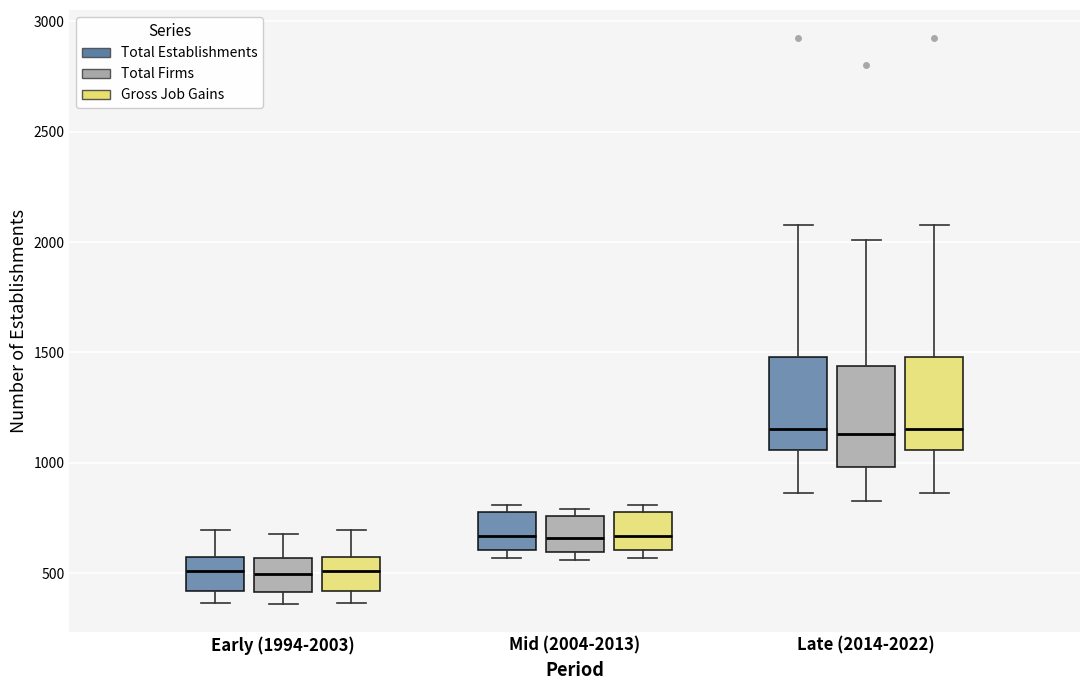

Reading left to right, read every box against the y-axis: the position of its median line, the range the box covers, and the ends of its whiskers. The values are not printed on the chart, so give them approximately, as read against the axis.

Early (1994-2003) (Total Establishments): median 500, box 400 to 550, whiskers 350 to 700
Early (1994-2003) (Total Firms): median 500, box 400 to 550, whiskers 350 to 700
Early (1994-2003) (Gross Job Gains): median 500, box 400 to 550, whiskers 350 to 700
Mid (2004-2013) (Total Establishments): median 650, box 600 to 800, whiskers 550 to 800 (just above the box's upper edge)
Mid (2004-2013) (Total Firms): median 650, box 600 to 750, whiskers 550 to 800
Mid (2004-2013) (Gross Job Gains): median 650, box 600 to 800, whiskers 550 to 800 (just above the box's upper edge)
Late (2014-2022) (Total Establishments): median 1150, box 1050 to 1500, whiskers 850 to 2100
Late (2014-2022) (Total Firms): median 1150, box 1000 to 1450, whiskers 850 to 2000
Late (2014-2022) (Gross Job Gains): median 1150, box 1050 to 1500, whiskers 850 to 2100